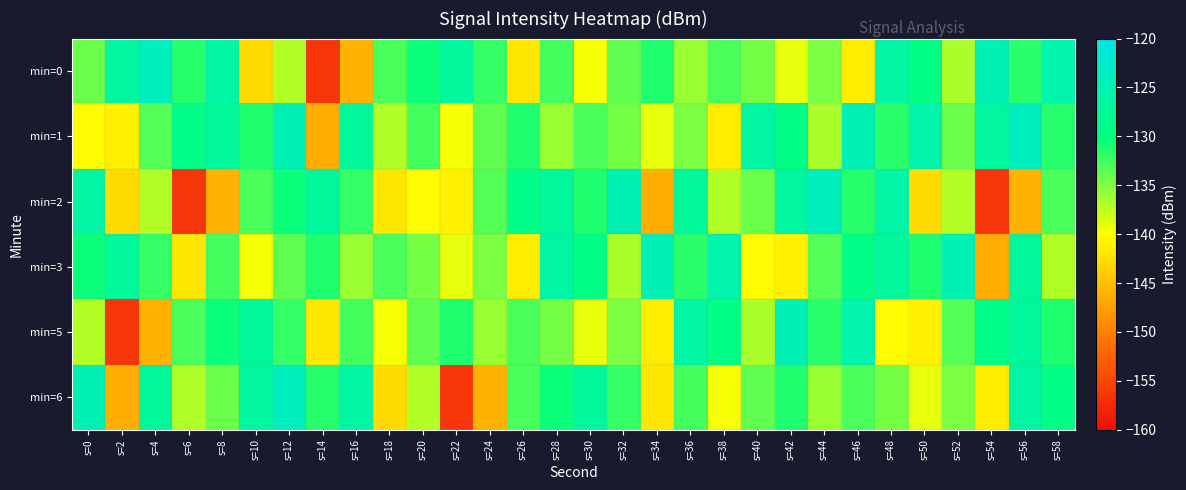

What is the difference between the highest and lowest values at s=46?

16.6